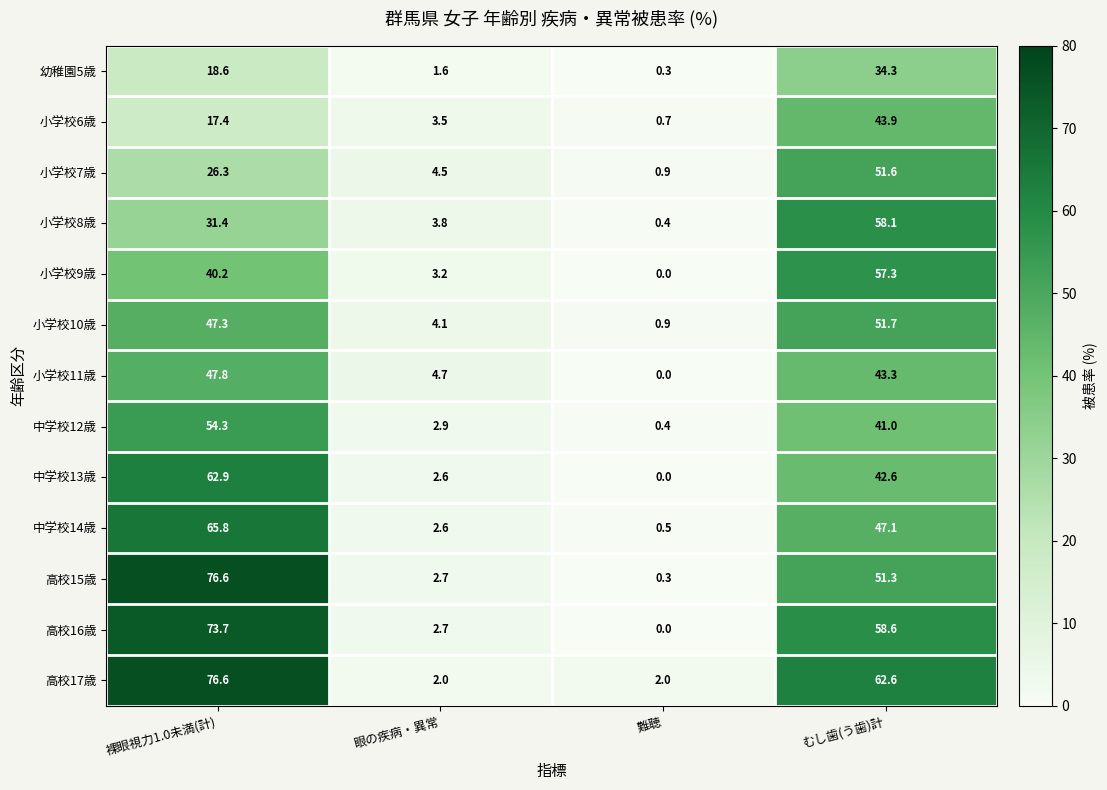

What is the difference between the 中学校14歳 values at むし歯(う歯)計 and 裸眼視力1.0未満(計)?

18.7